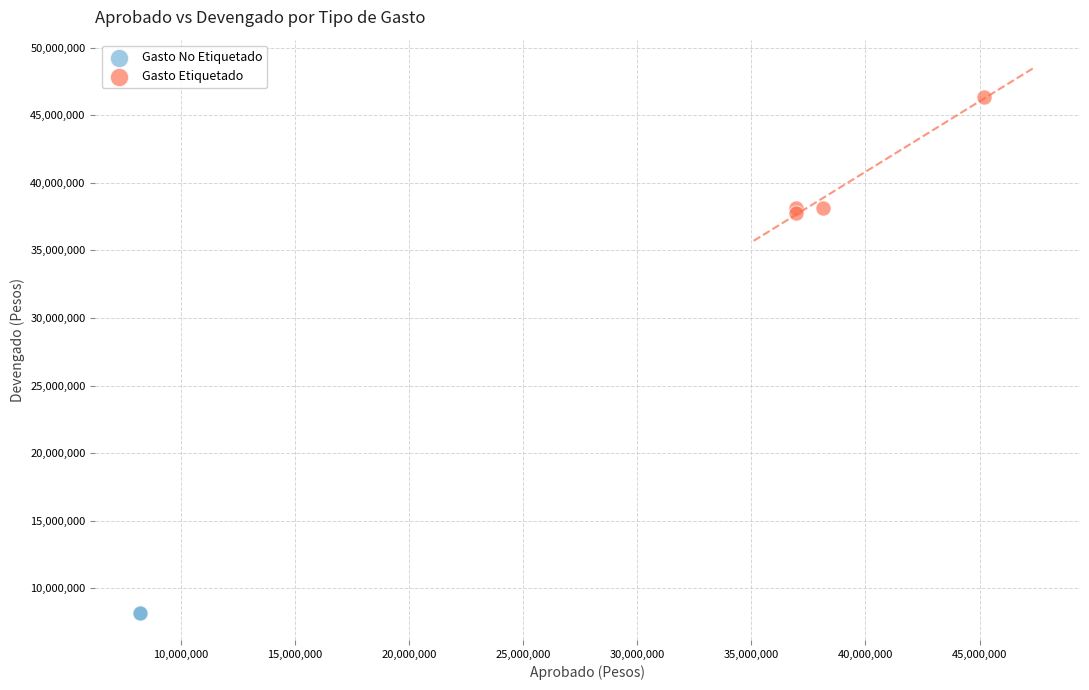

Which series contains the lowest Y value?

Gasto No Etiquetado